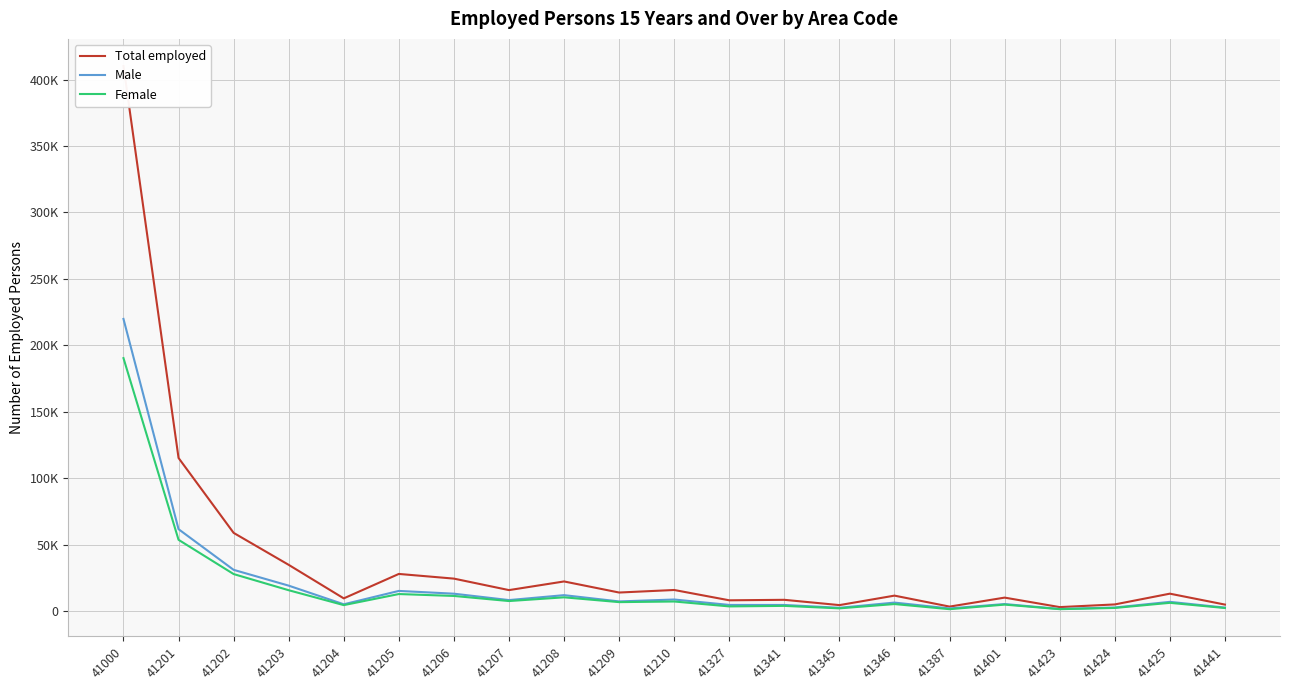

What is the maximum value for Total employed?

410237